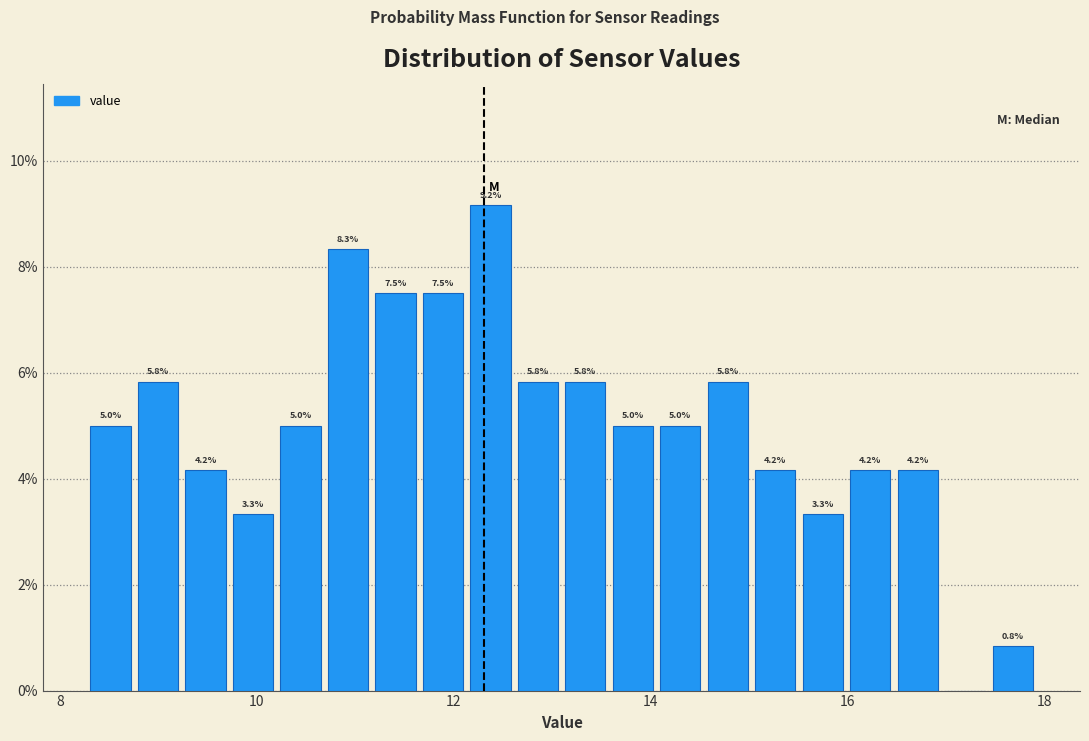

Read against the x-axis, roughly where is the centre of the tallest bar?

12.4